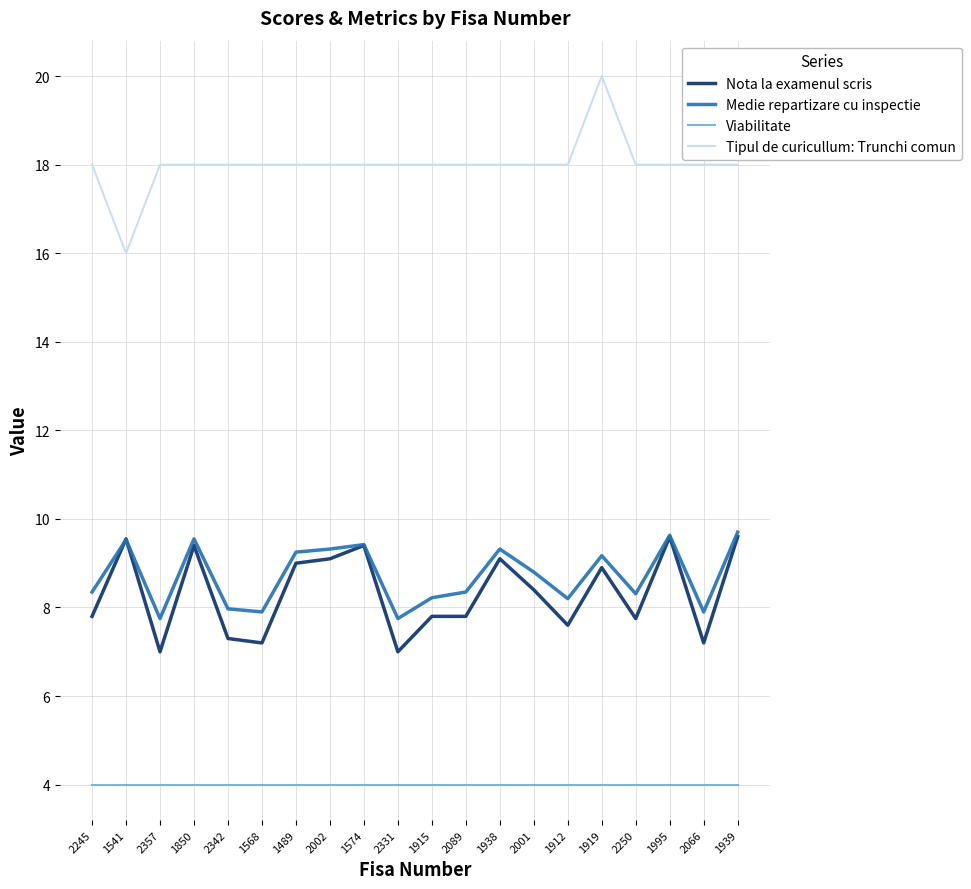

What is the difference between the highest and lowest values at 2250?

14.0